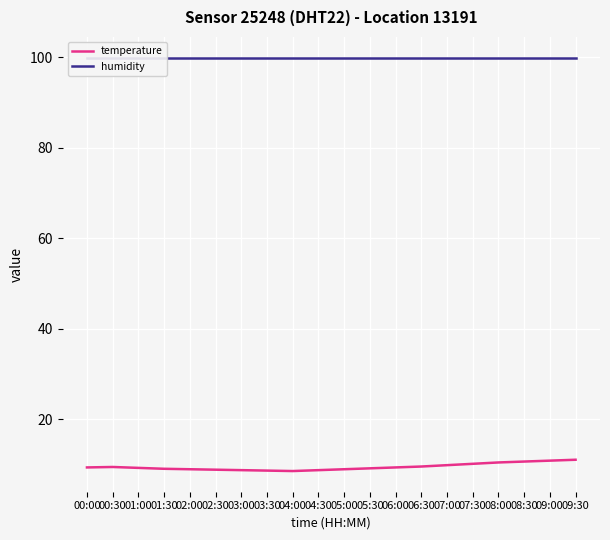

What position from the right is 04:30?

11